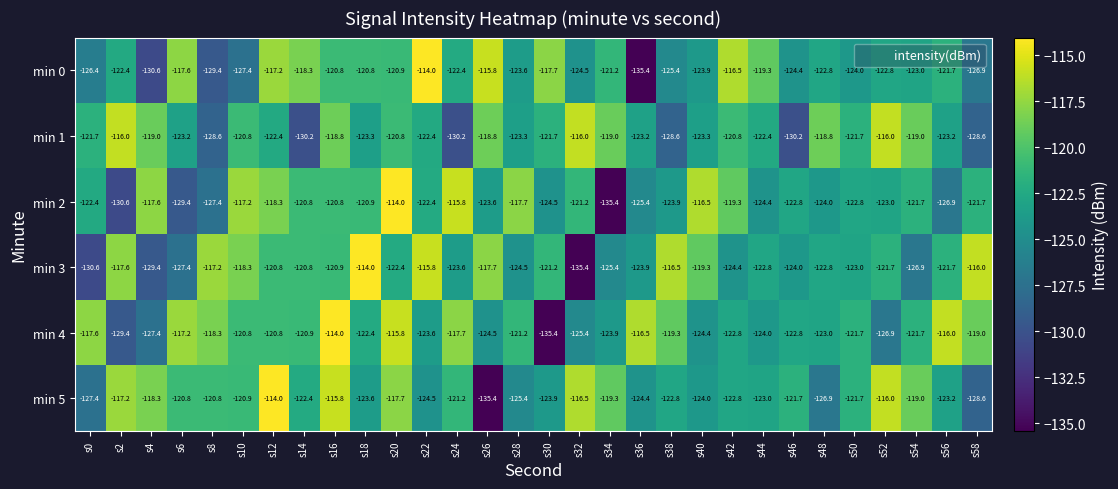

What is the difference between the second highest and minimum values in the min 1 series?

14.2